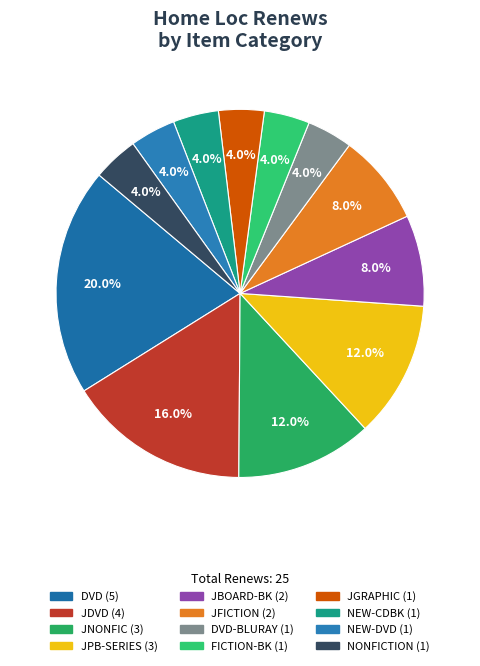

Which slice is the smallest?

DVD-BLURAY